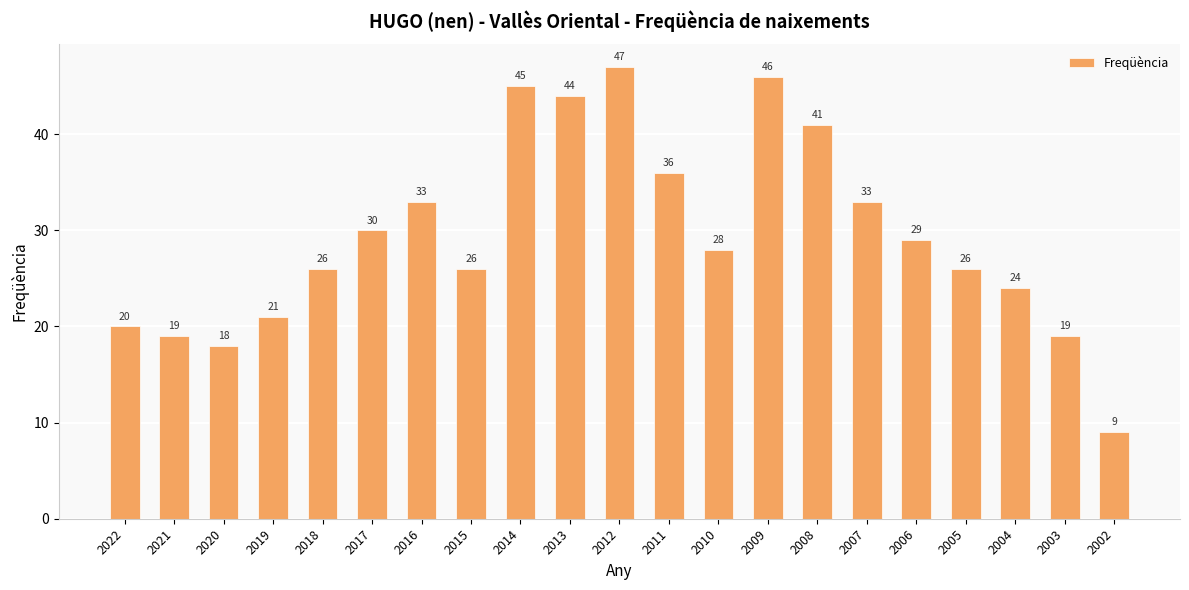

At which category does the chart reach its minimum across all series?

2002